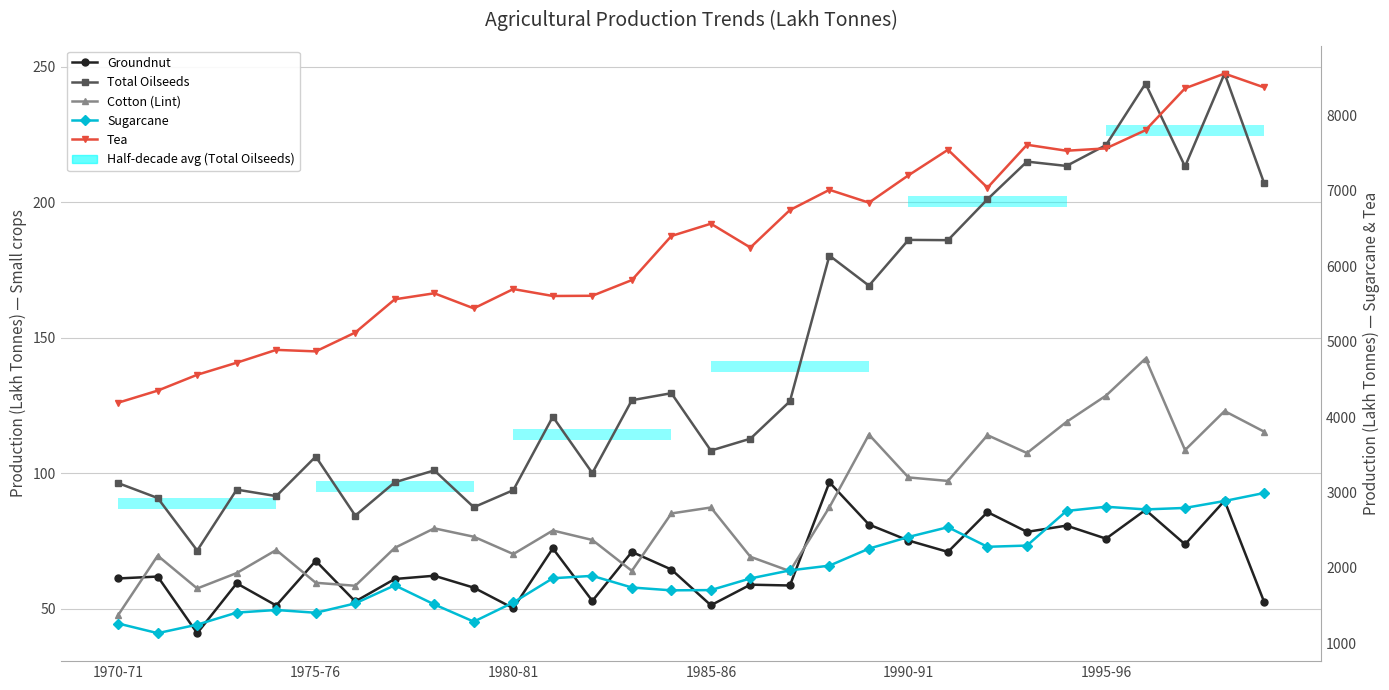

What is the minimum value for Cotton (Lint)?

47.6